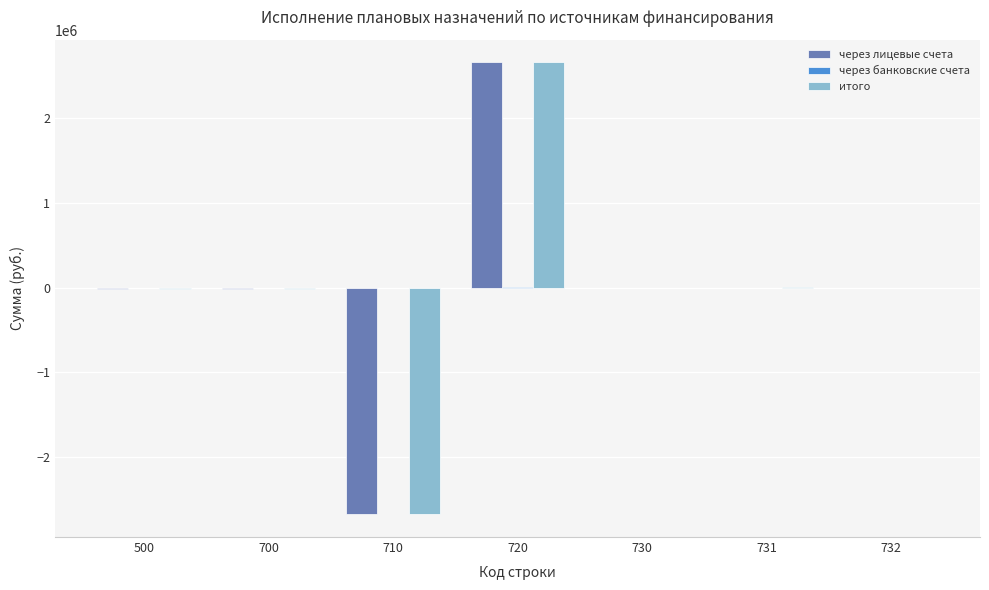

The value of итого at 730 is 0.0. True or false?

True